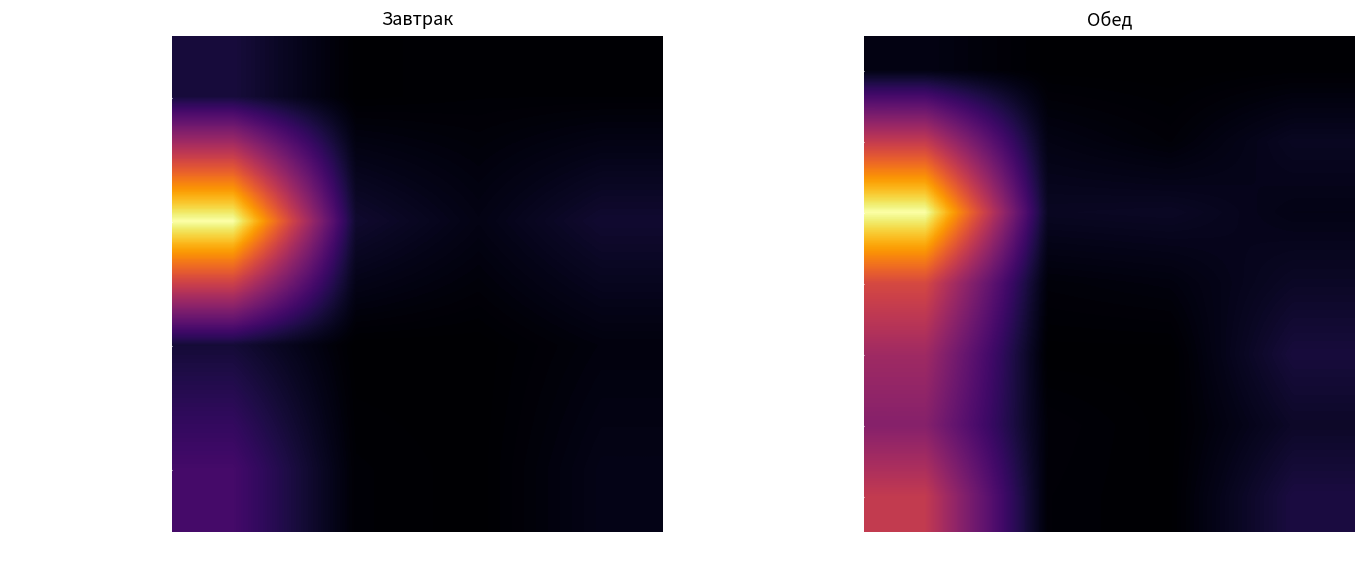

At which label does ХЛЕБ ПШЕНИЧНЫЙ (ОБЕД) reach its peak?

Калорийность